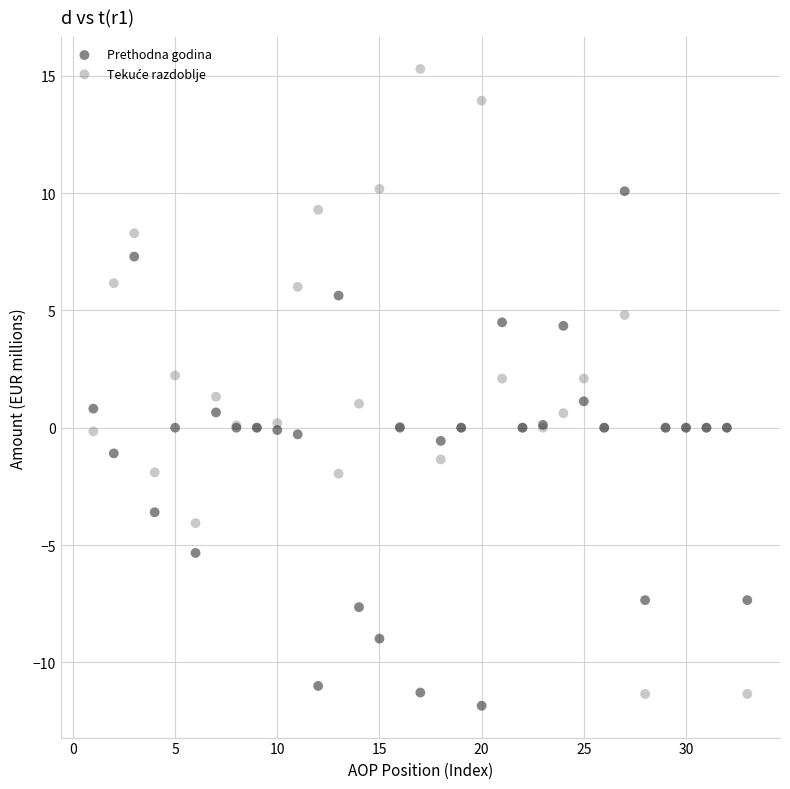

What is the X range (max minus min) for the scatter plot?

32.0